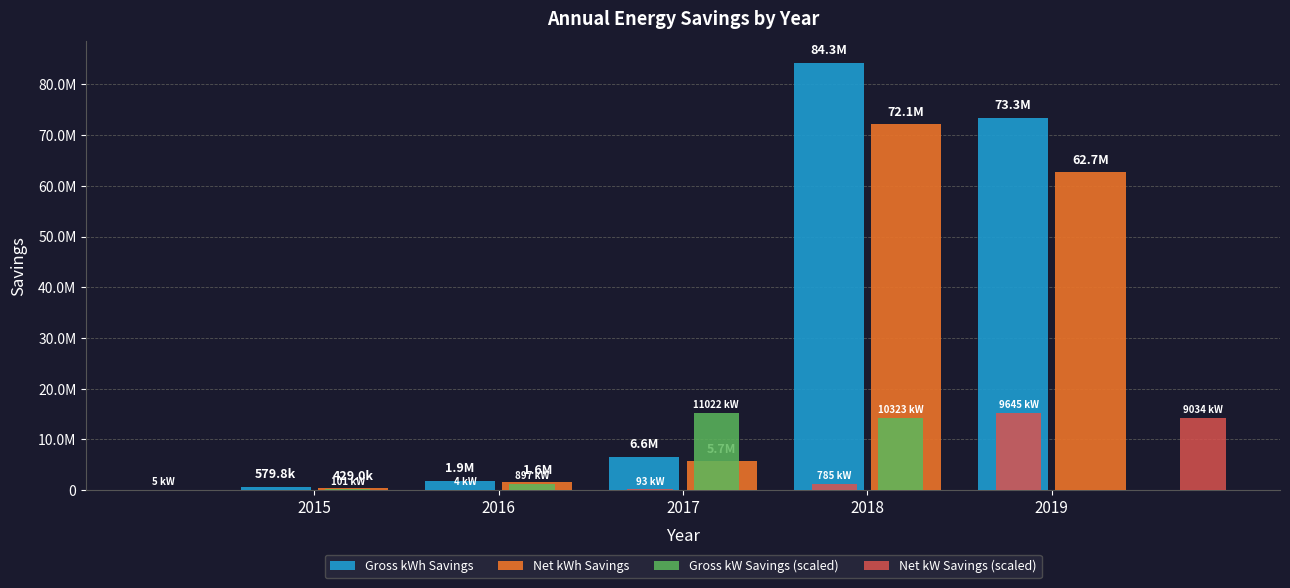

Between 2018 and 2016, which is larger?

2018